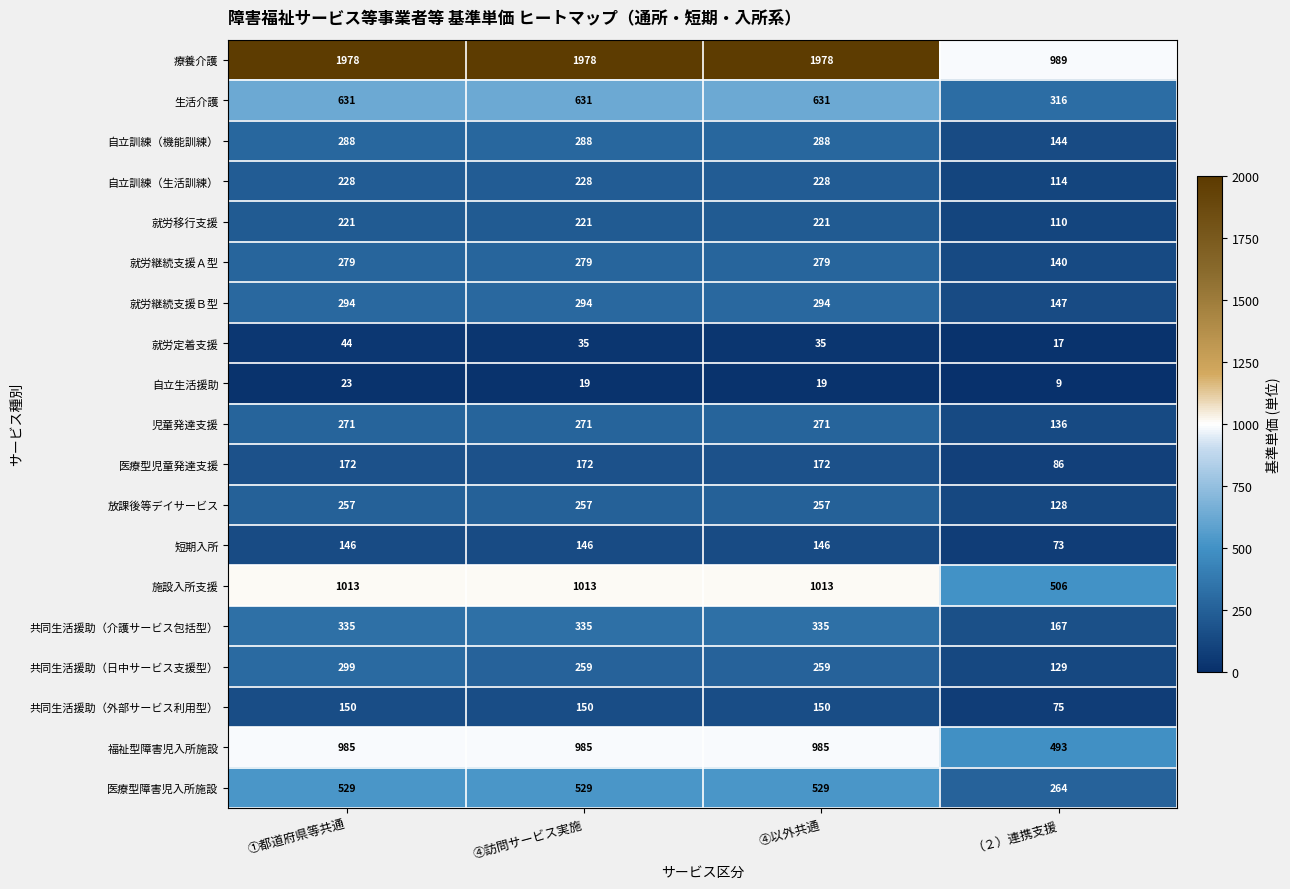

Which series has the largest total across all categories?

療養介護